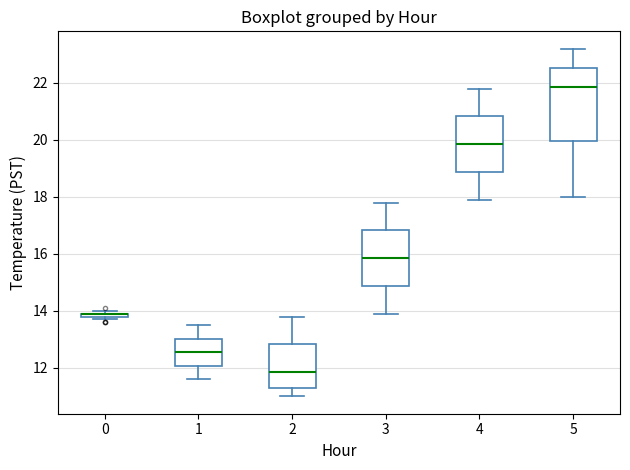

Where does the upper whisker of the box at x = 3 end on the y-axis? The values are not printed on the chart, so give them approximately, as read against the axis.

17.8